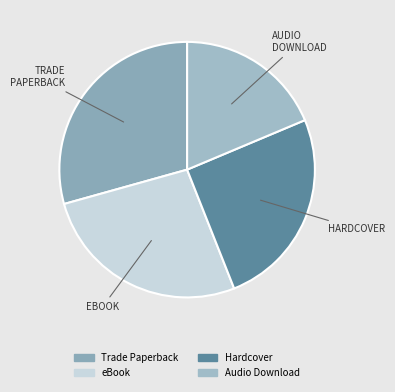

What is the ratio of the value at Trade Paperback to the value at Audio Download?

1.6